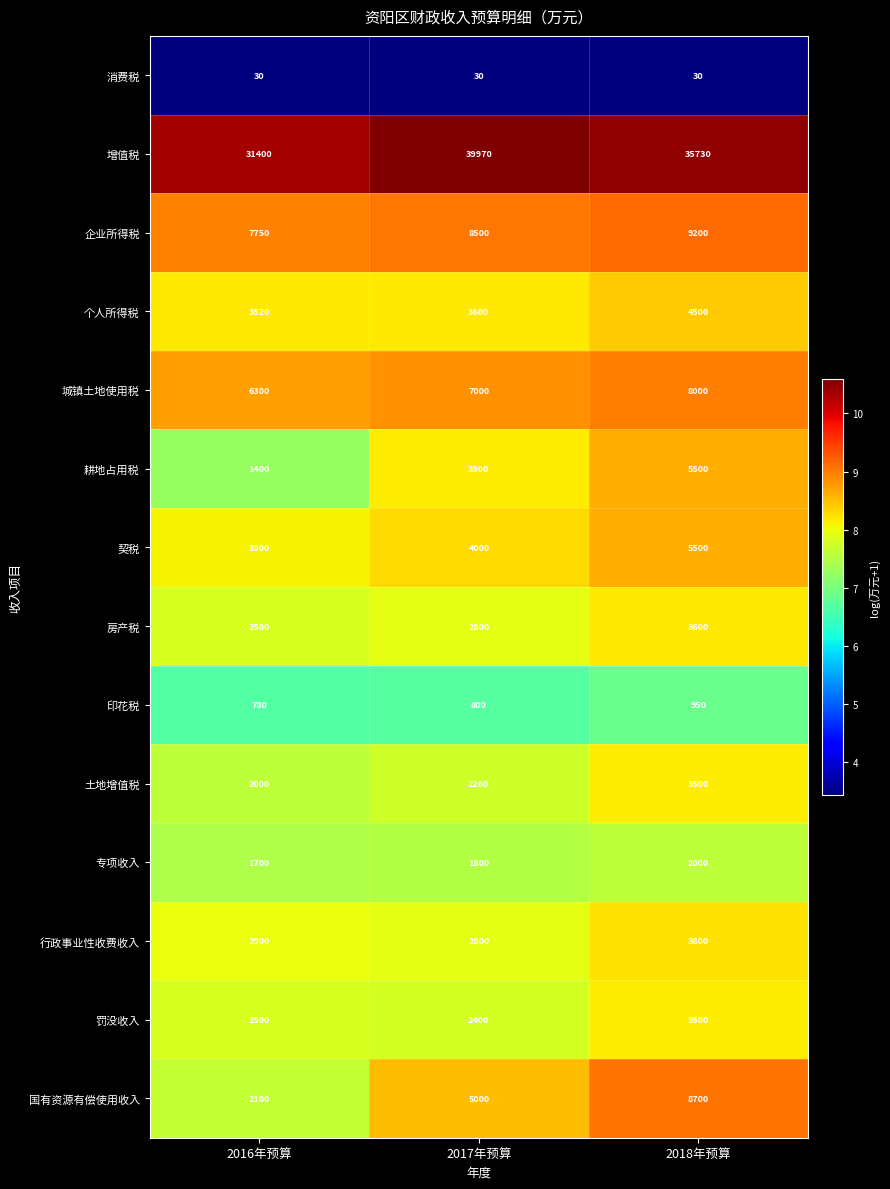

The value of 契税 at 2018年预算 is 2730. True or false?

False